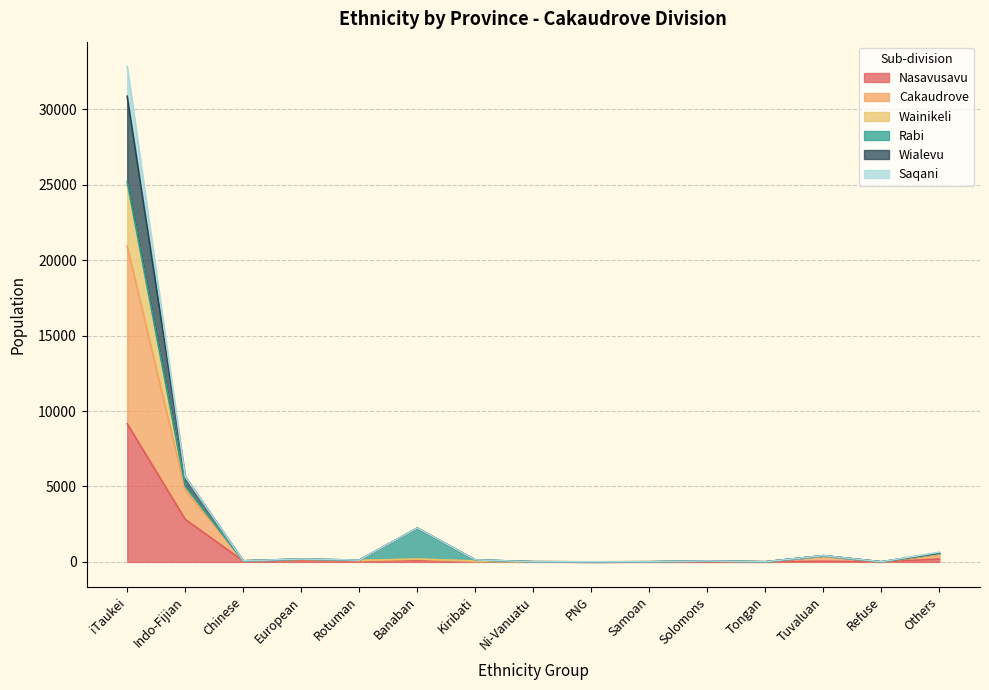

At which category is the sum across all series the highest?

iTaukei